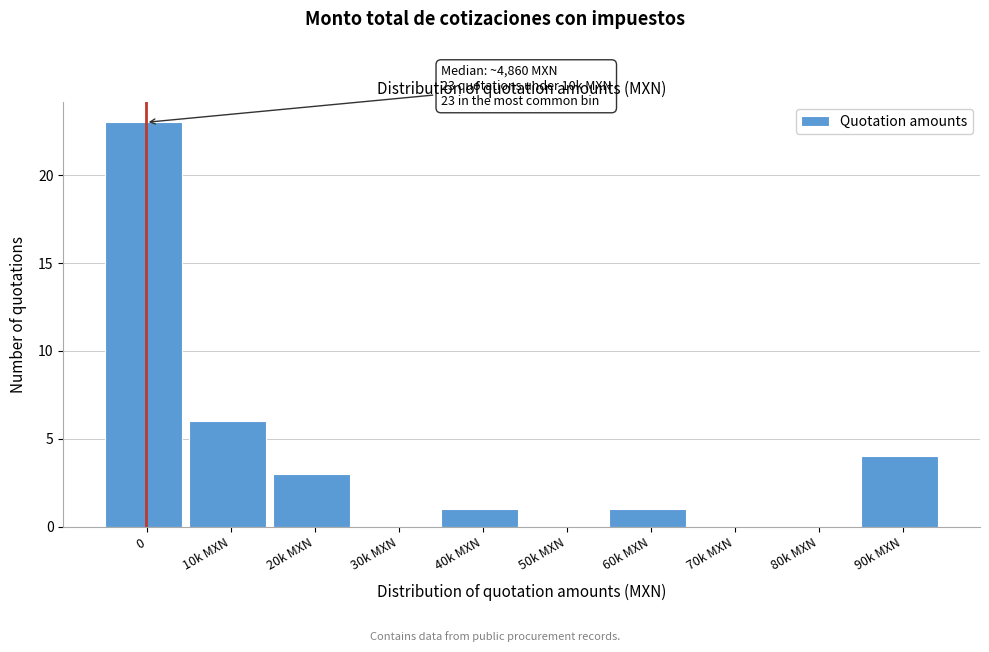

Reading left to right, what are all the values shown in this chart?

0=23	10k MXN=6	20k MXN=3	30k MXN=0	40k MXN=1	50k MXN=0	60k MXN=1	70k MXN=0	80k MXN=0	90k MXN=4